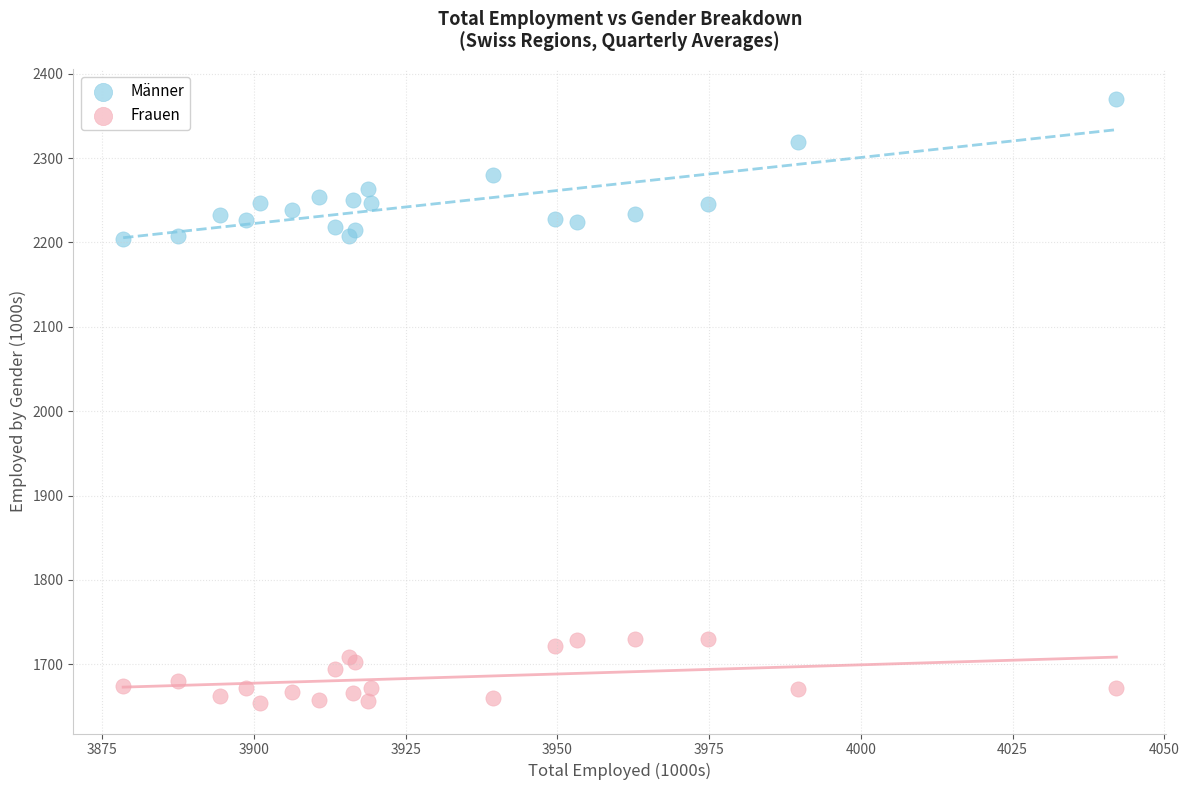

Which series contains the lowest Y value?

Frauen